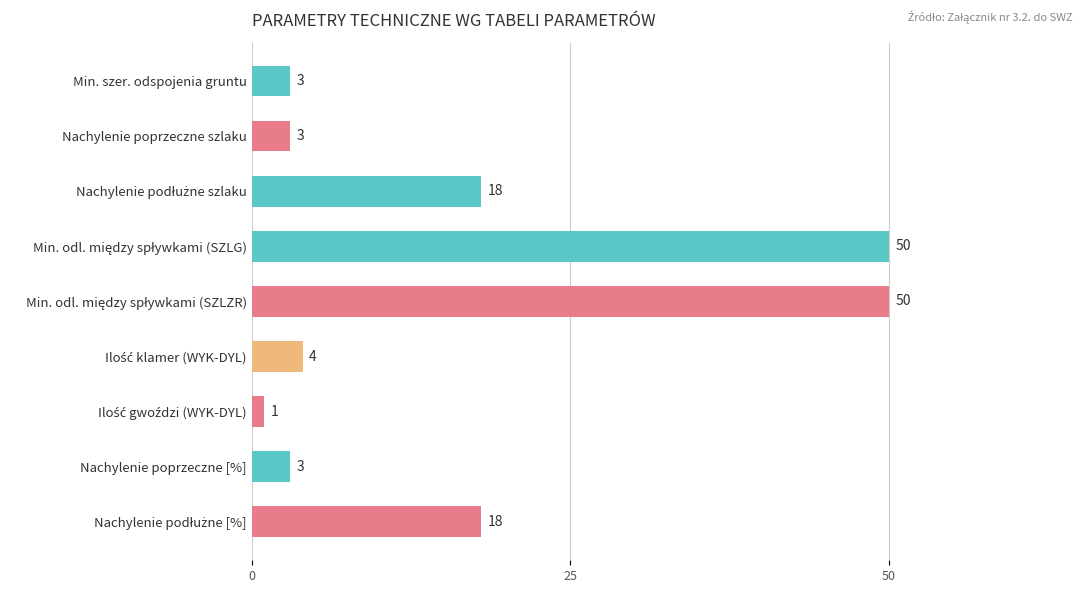

What is the difference between the maximum and minimum values?

49